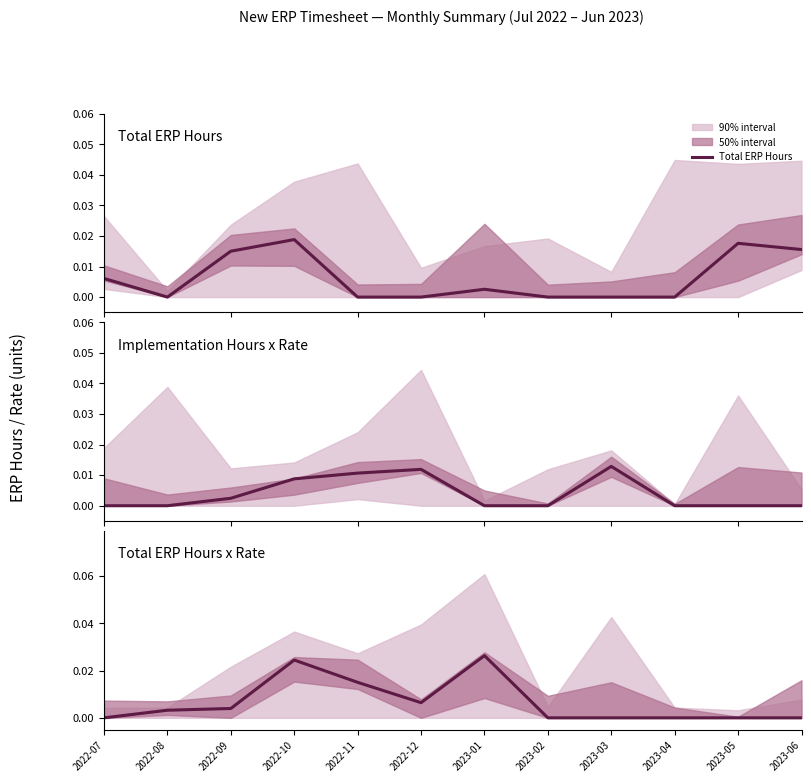

The Total ERP Hours x Rate series shows 0.0 at 2023-05. True or false?

True